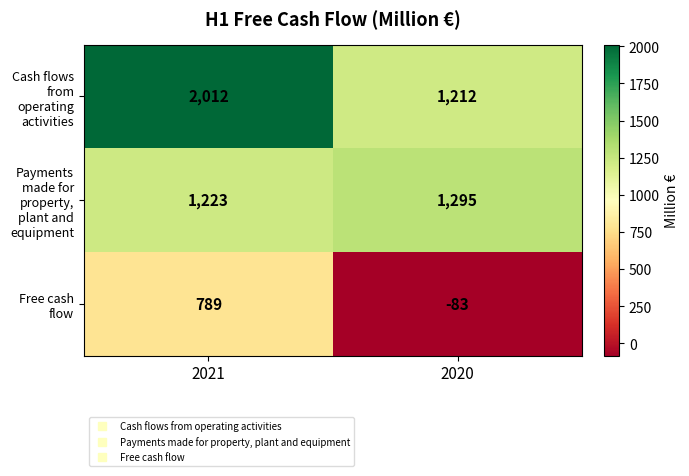

Which series has the largest range (max minus min)?

Free cash flow